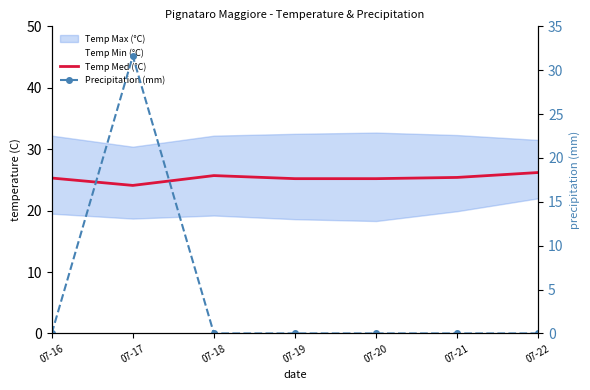

At how many categories does at least one series exceed 10?

7